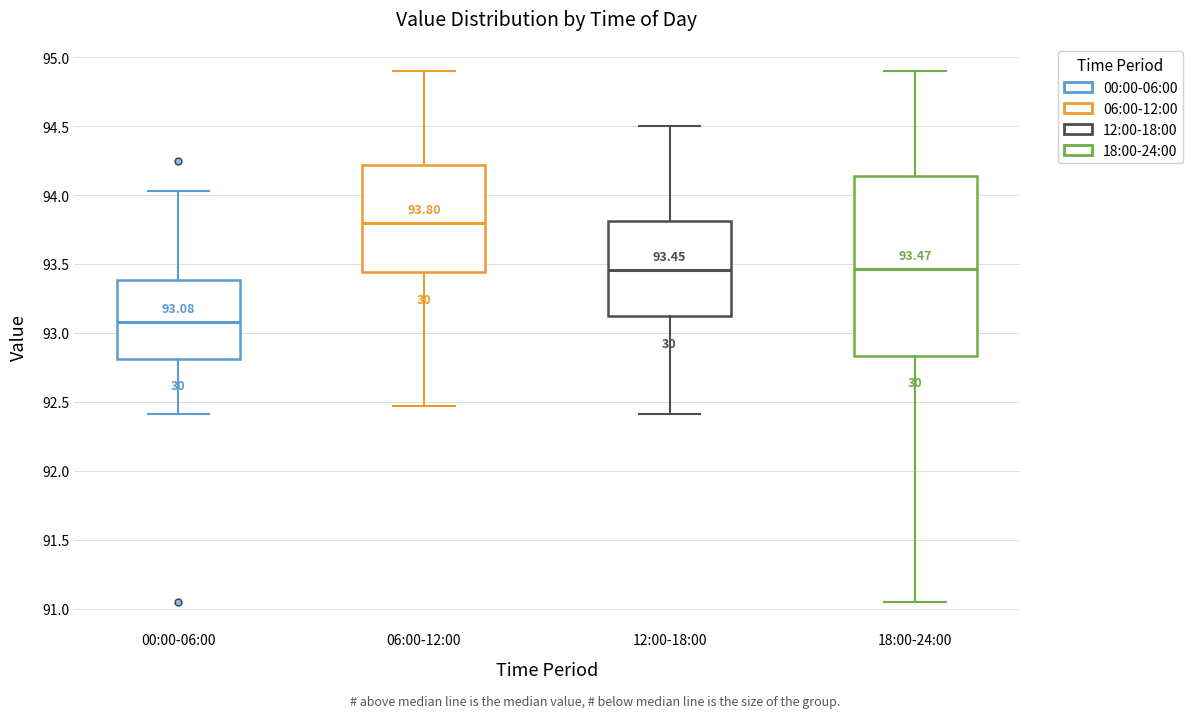

Which box's median line is the highest?

06:00-12:00